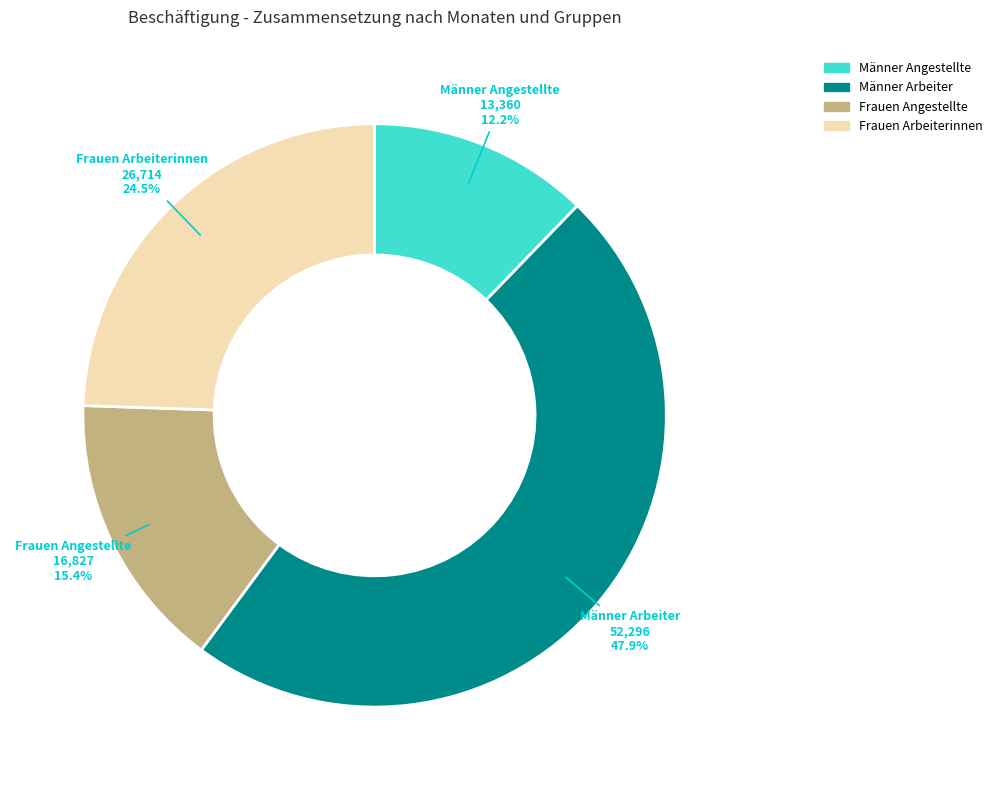

Does any single category account for the majority?

No